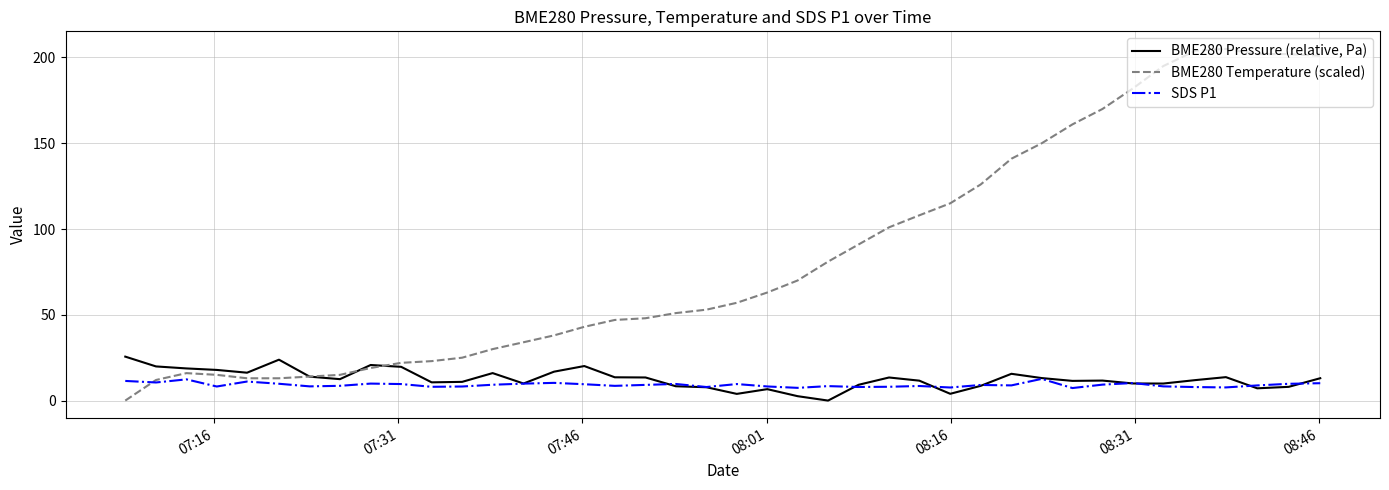

Which series has the largest range (max minus min)?

BME280 Temperature (scaled)